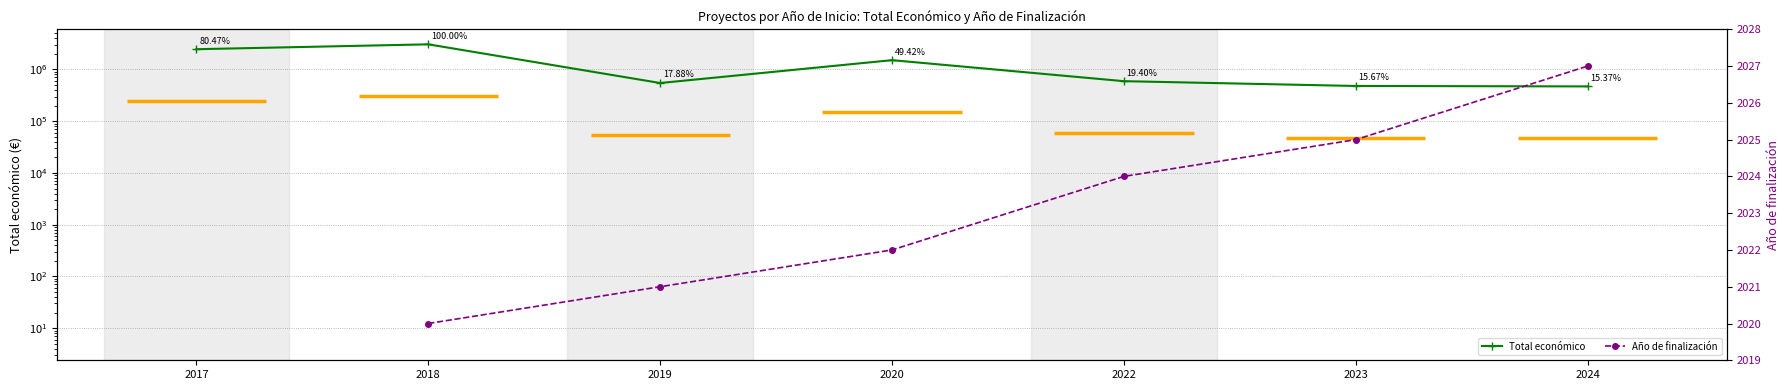

How many lines are shown in the chart?

2